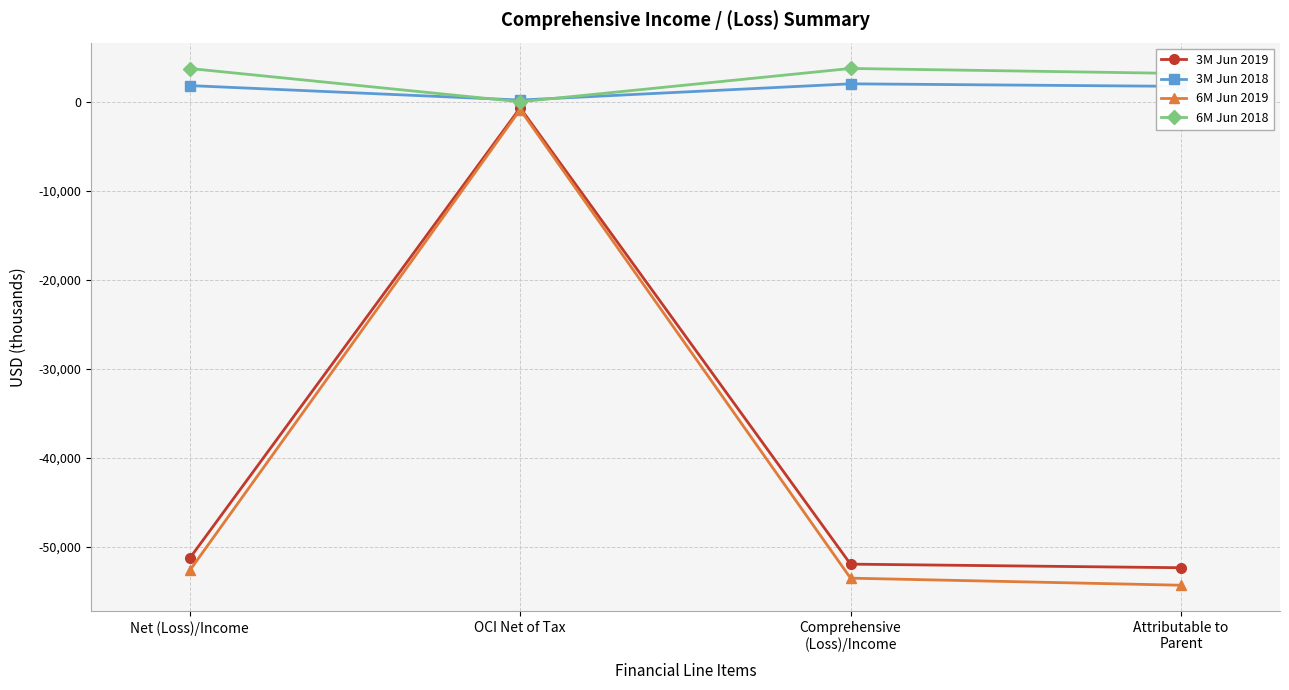

What is the sum of the 3M Jun 2018 values at Attributable to
Parent and Comprehensive
(Loss)/Income?

3761